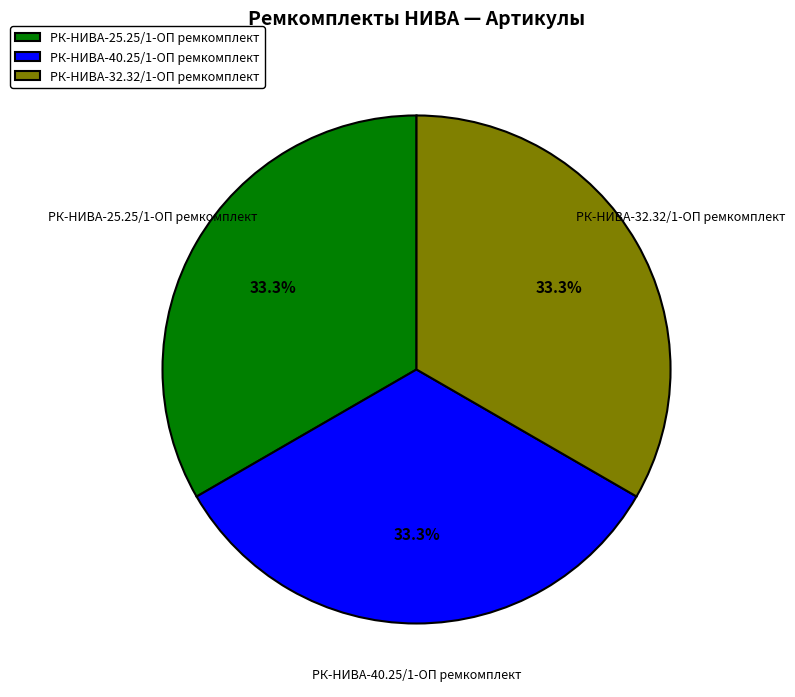

Count the number of slices in the pie.

3